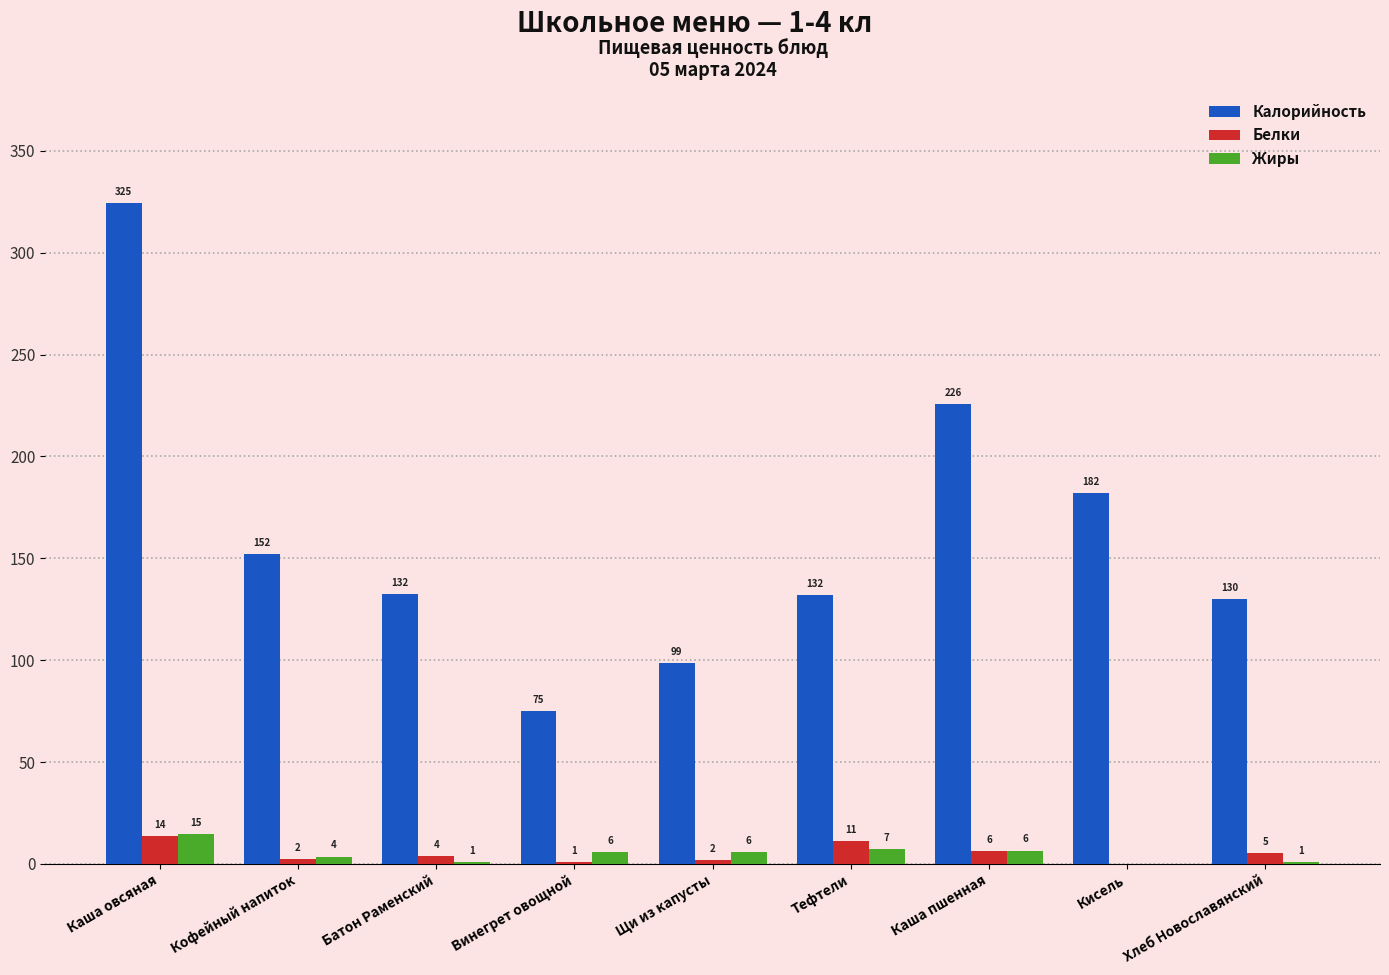

At which label does Белки first exceed 3?

Каша овсяная